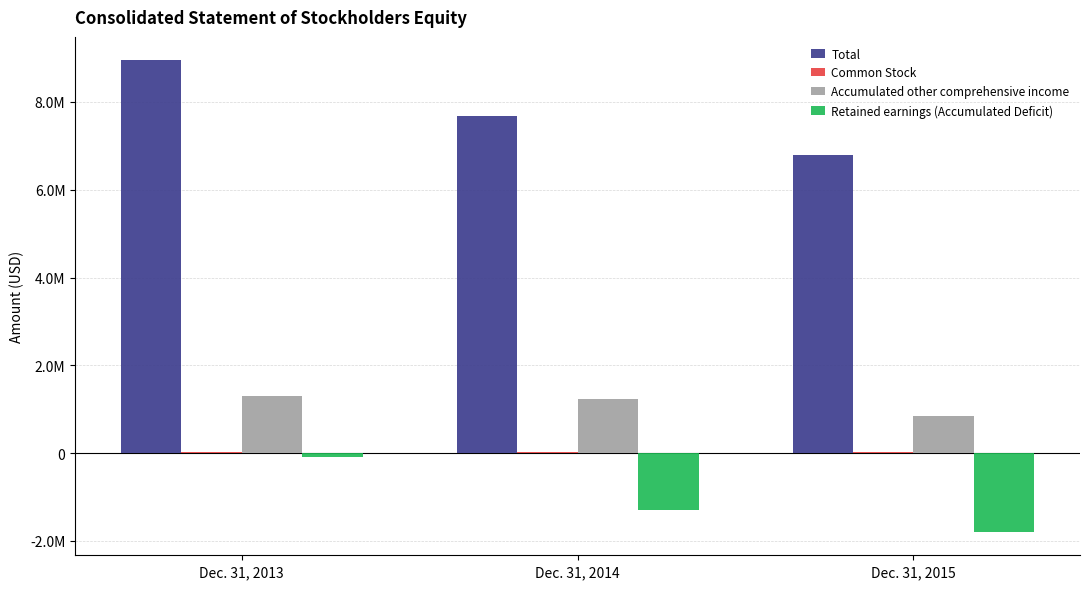

Is the value of Total at Dec. 31, 2015 greater than the value of Common Stock at Dec. 31, 2013?

Yes